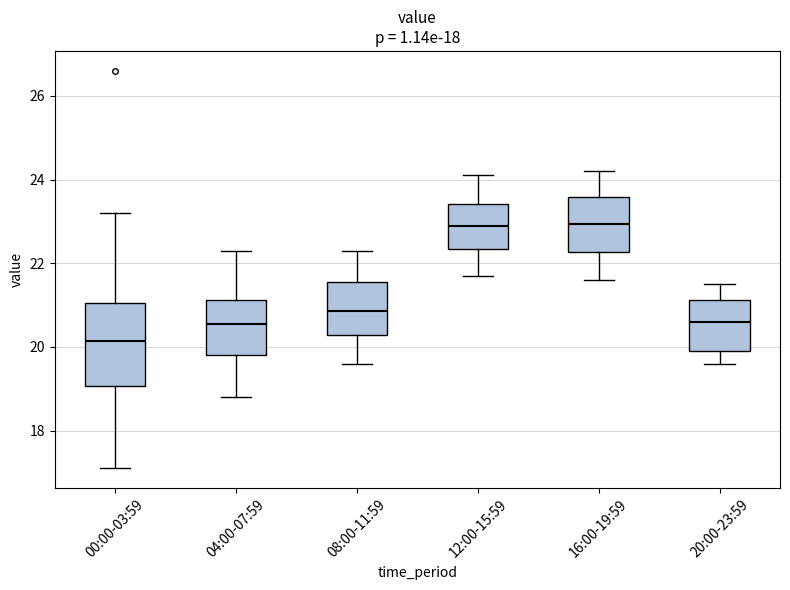

Which box has the lowest median line?

00:00-03:59